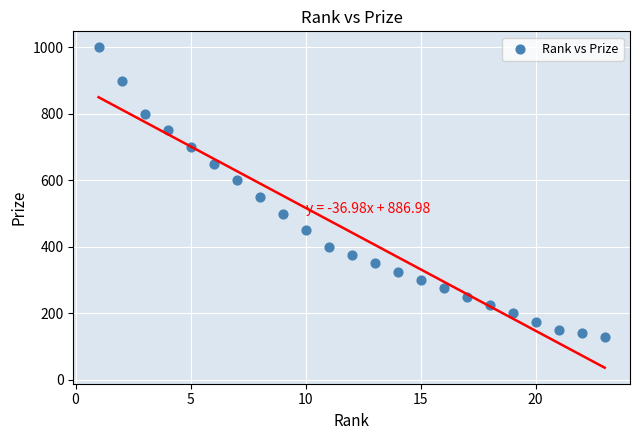

What Y value in the scatter plot is closest to 565?

550